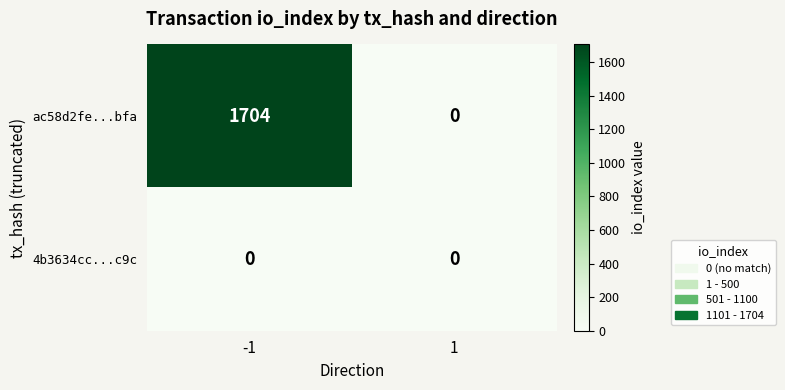

Reading left to right, extract all data points from this chart.

ac58d2fe...bfa: -1=1704	1=0
4b3634cc...c9c: -1=0	1=0